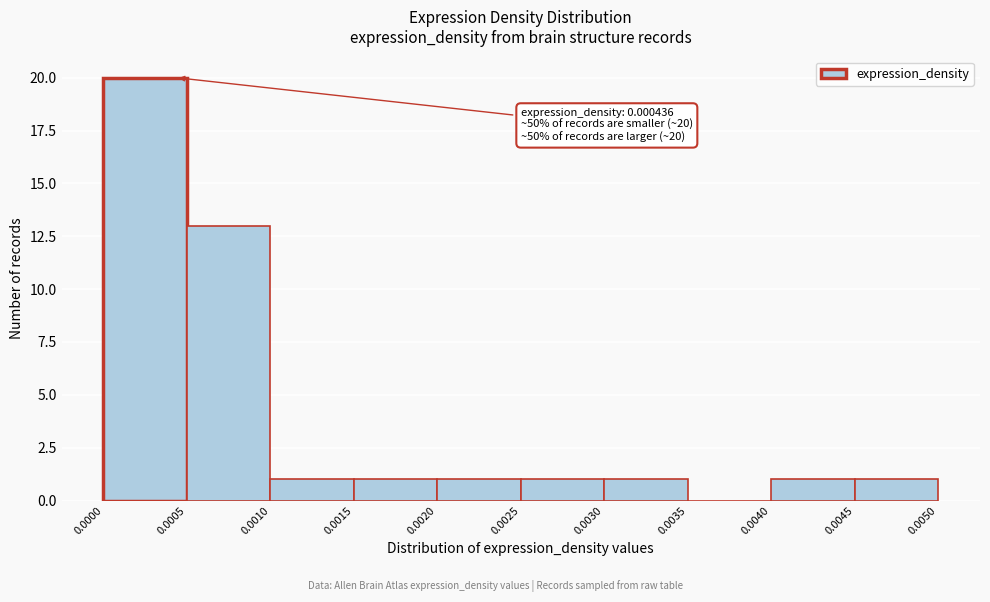

Which range on the x-axis has the tallest bar?

0.0000 to 0.0005